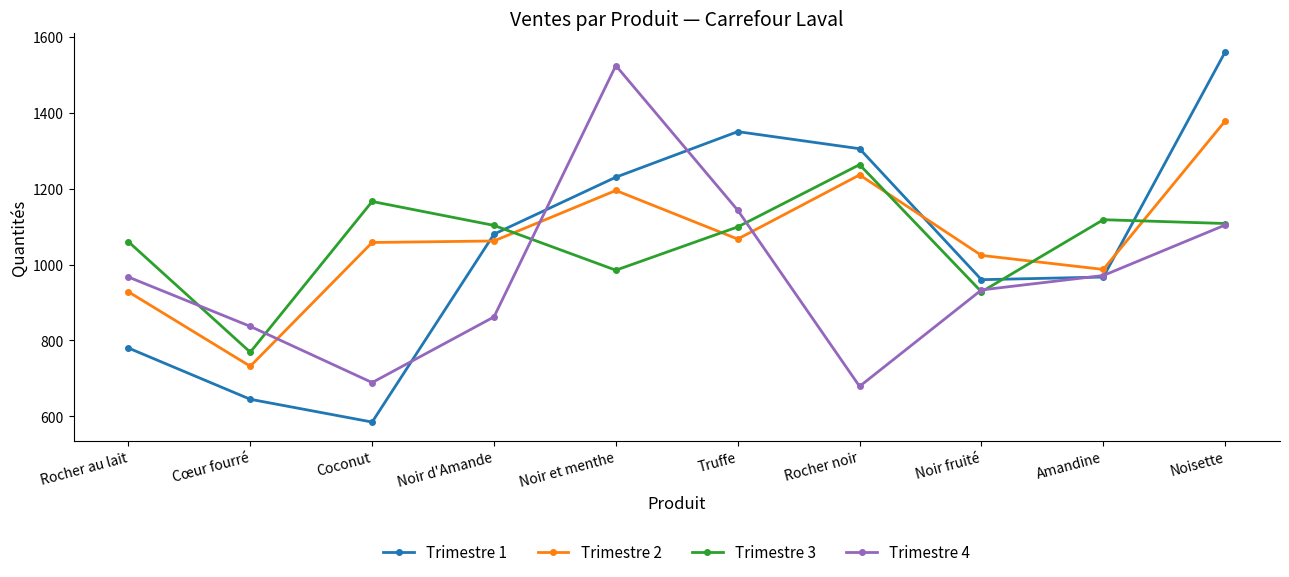

What is the sum of the Trimestre 1 values at Cœur fourré and Noir d'Amande?

1725